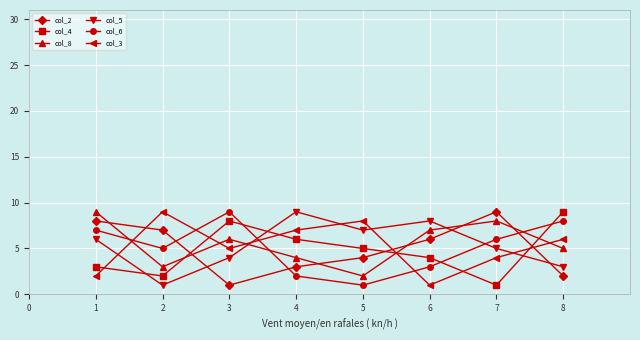

Reading right to left, extract all data points from this chart.

col_2: 2	9	6	4	3	1	7	8
col_4: 9	1	4	5	6	8	2	3
col_8: 5	8	7	2	4	6	3	9
col_5: 3	5	8	7	9	4	1	6
col_6: 8	6	3	1	2	9	5	7
col_3: 6	4	1	8	7	5	9	2